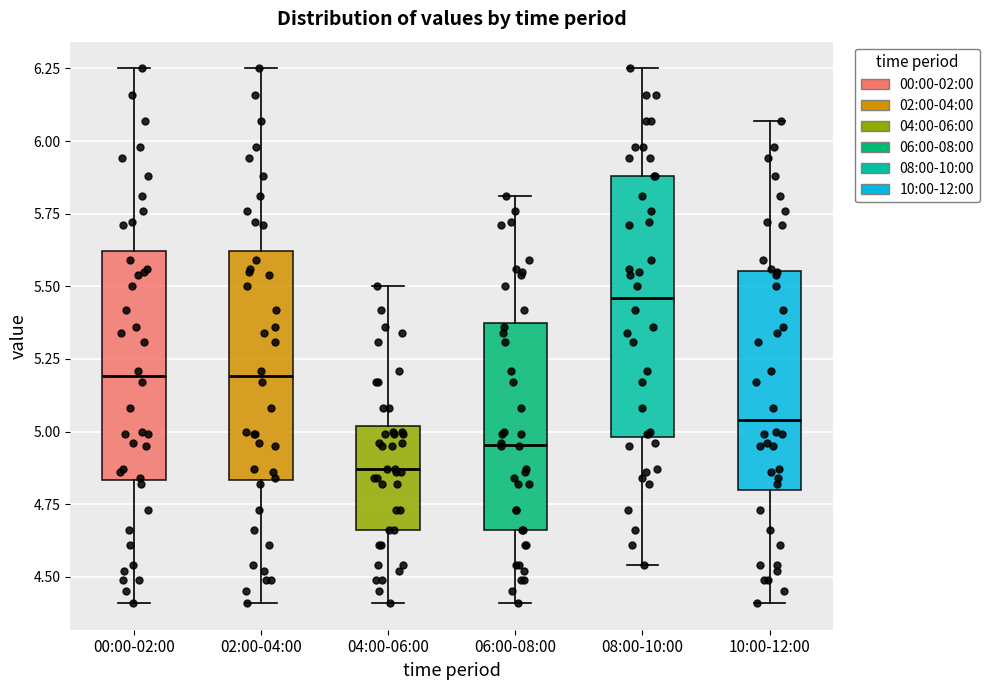

Reading left to right, read every box against the y-axis: the position of its median line, the range the box covers, and the ends of its whiskers. The values are not printed on the chart, so give them approximately, as read against the axis.

00:00-02:00: median 5.20, box 4.85 to 5.60, whiskers 4.40 to 6.25
02:00-04:00: median 5.20, box 4.85 to 5.60, whiskers 4.40 to 6.25
04:00-06:00: median 4.85, box 4.65 to 5.00, whiskers 4.40 to 5.50
06:00-08:00: median 4.95, box 4.65 to 5.40, whiskers 4.40 to 5.80
08:00-10:00: median 5.45, box 5.00 to 5.90, whiskers 4.55 to 6.25
10:00-12:00: median 5.05, box 4.80 to 5.55, whiskers 4.40 to 6.05